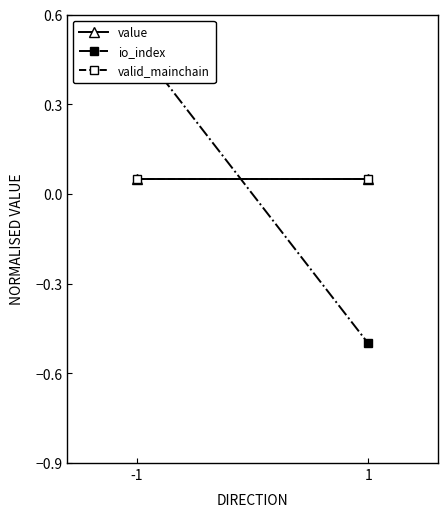

Reading left to right, extract all data points from this chart.

value: -1=0.1	1=0.1
io_index: -1=0.5	1=-0.5
valid_mainchain: -1=0.1	1=0.1